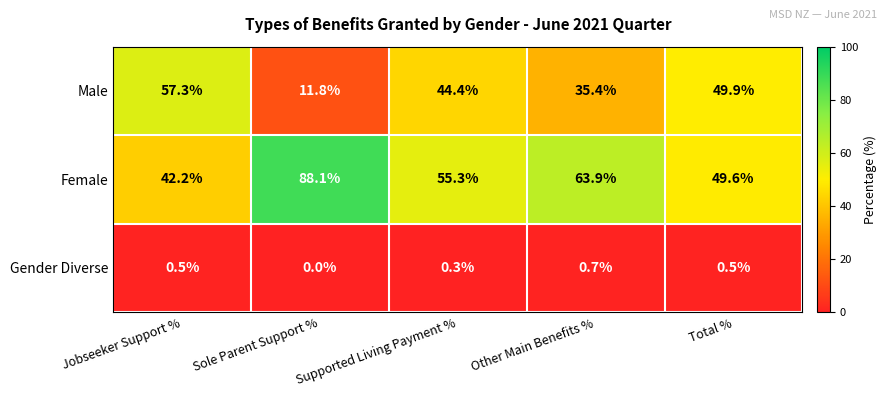

How many data points does each series have?

5